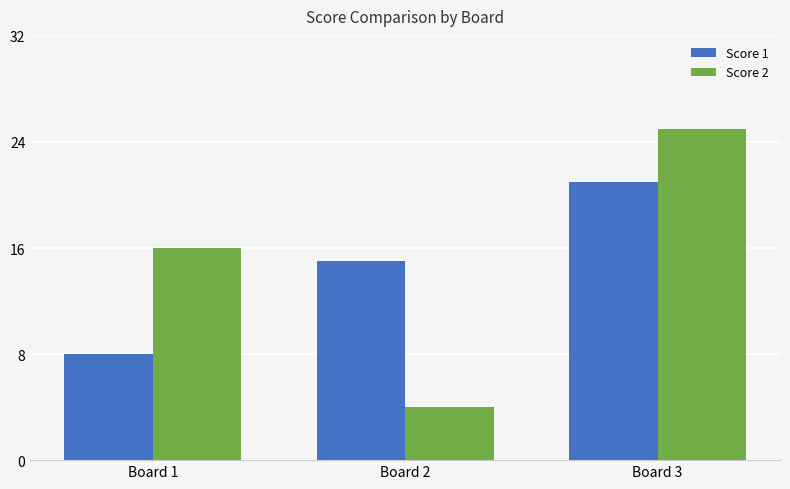

How many categories are shown in the chart?

3